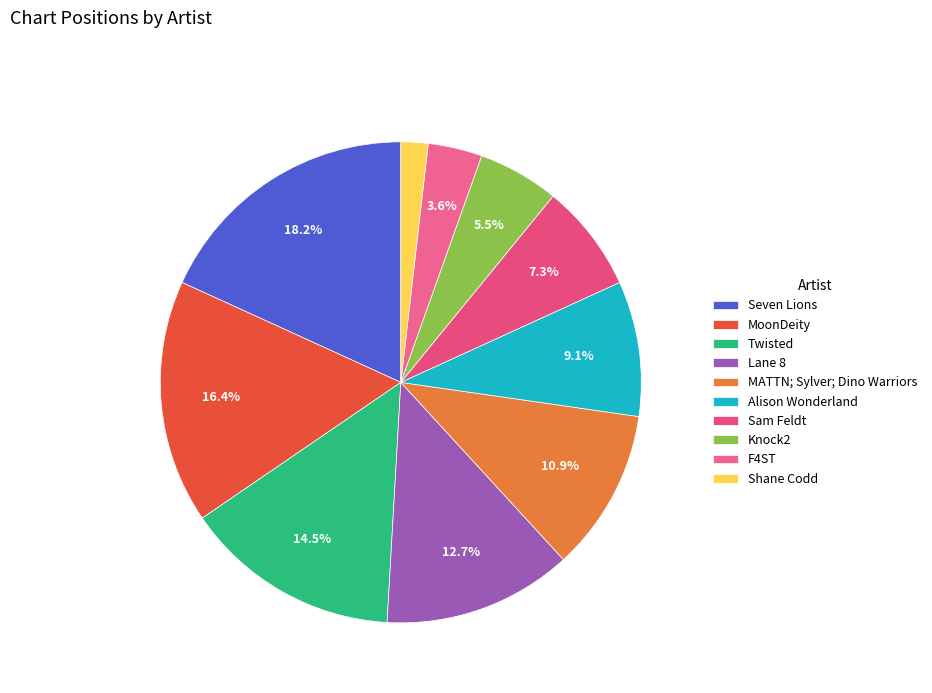

How many segments does this pie chart have?

10